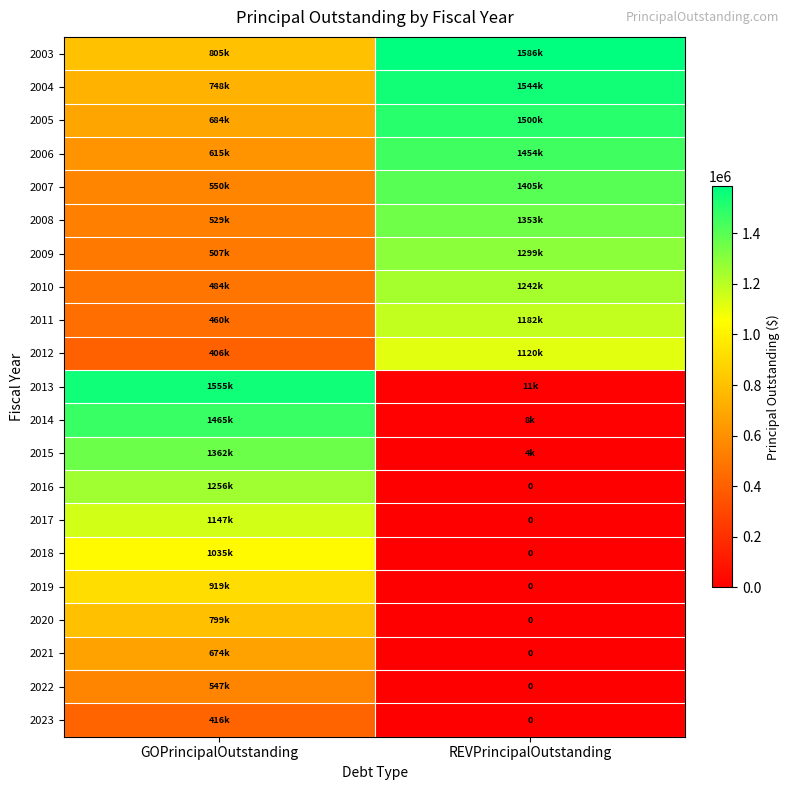

What is the difference between the 2010 values at GOPrincipalOutstanding and REVPrincipalOutstanding?

758000